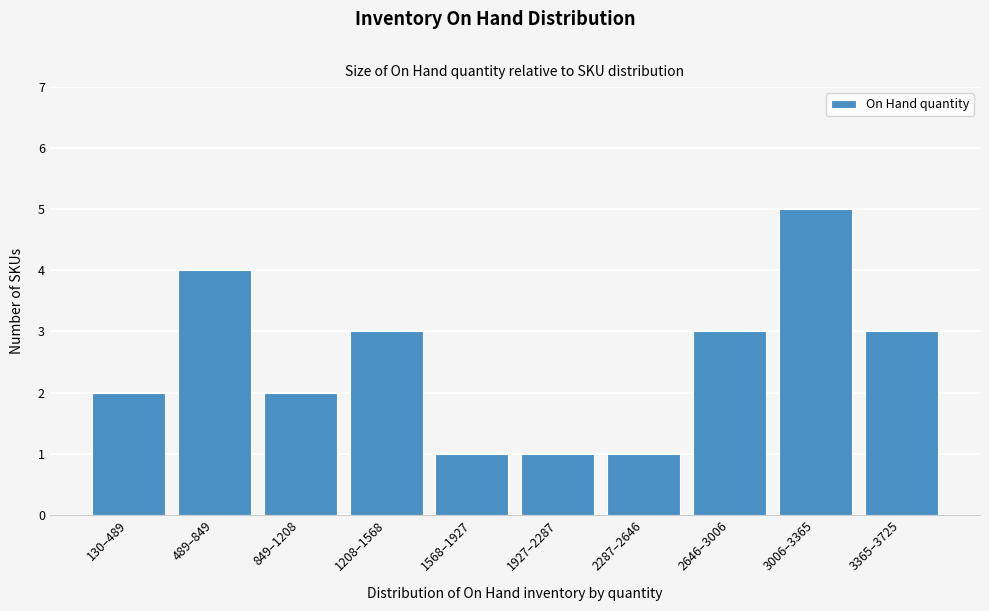

Reading left to right, transcribe all the data shown in this chart.

2	4	2	3	1	1	1	3	5	3